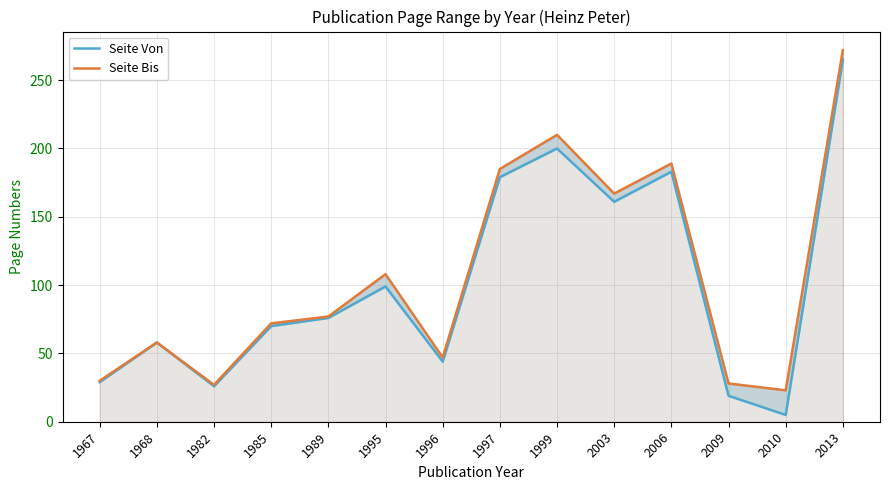

In Seite Von, how many points are higher than both neighbors (excluding endpoints)?

4